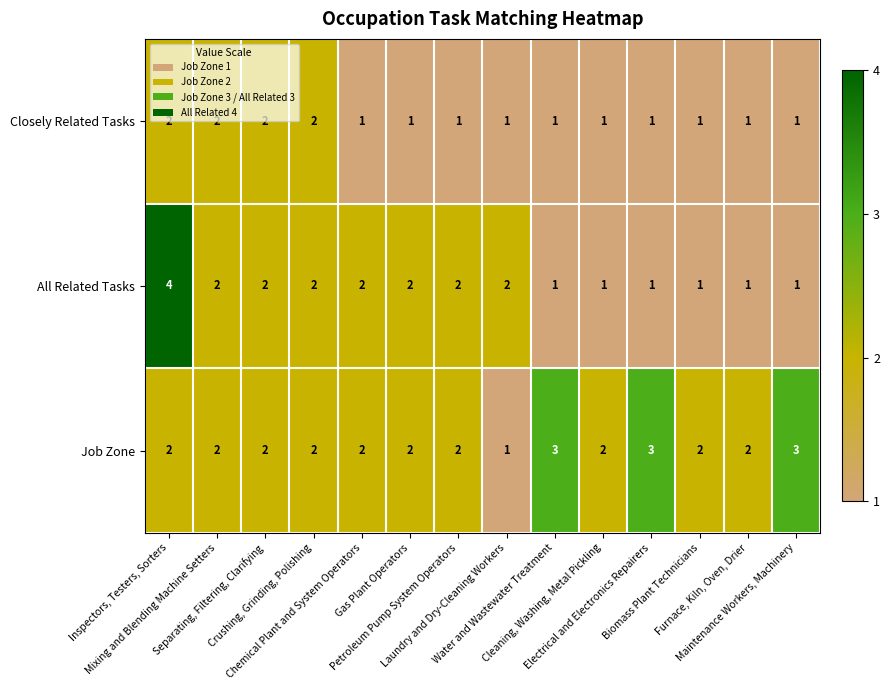

Which series has the widest spread of values?

All Related Tasks